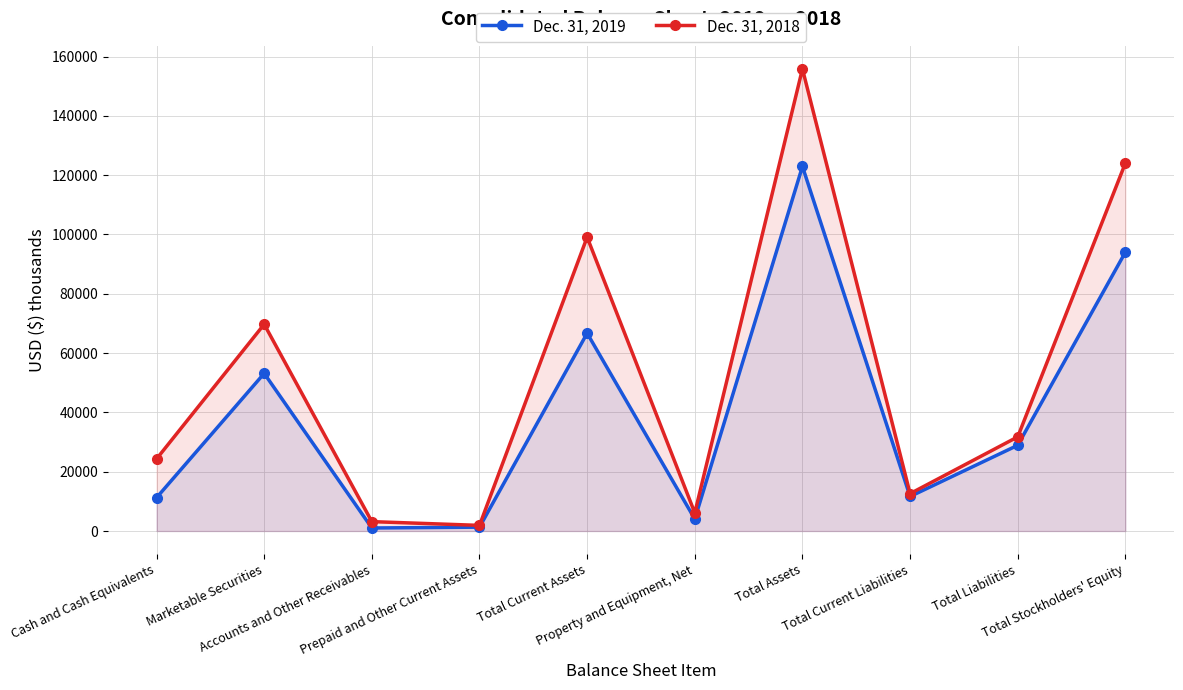

At how many categories does at least one series exceed 2979?

9